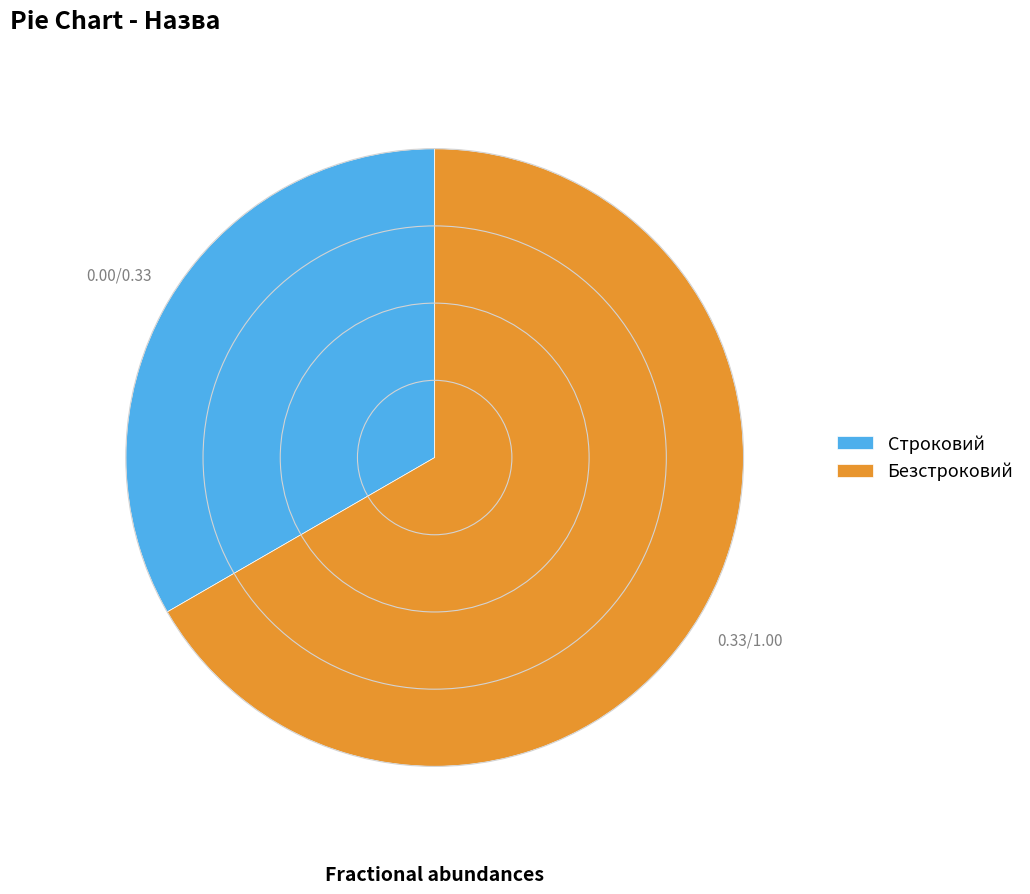

What is the ratio of the value at Безстроковий to the value at Строковий?

2.0